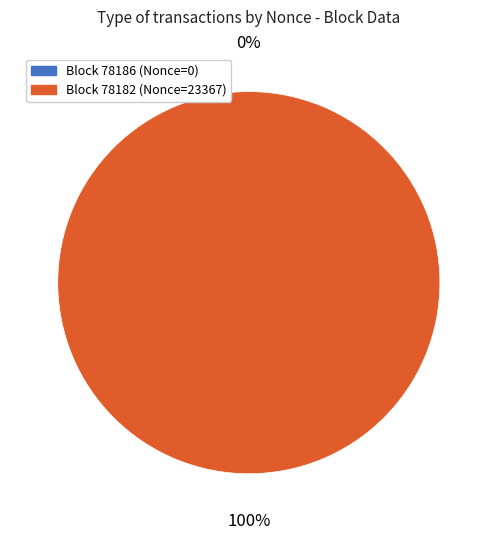

The 78182 slice represents 90% of the pie. True or false?

False